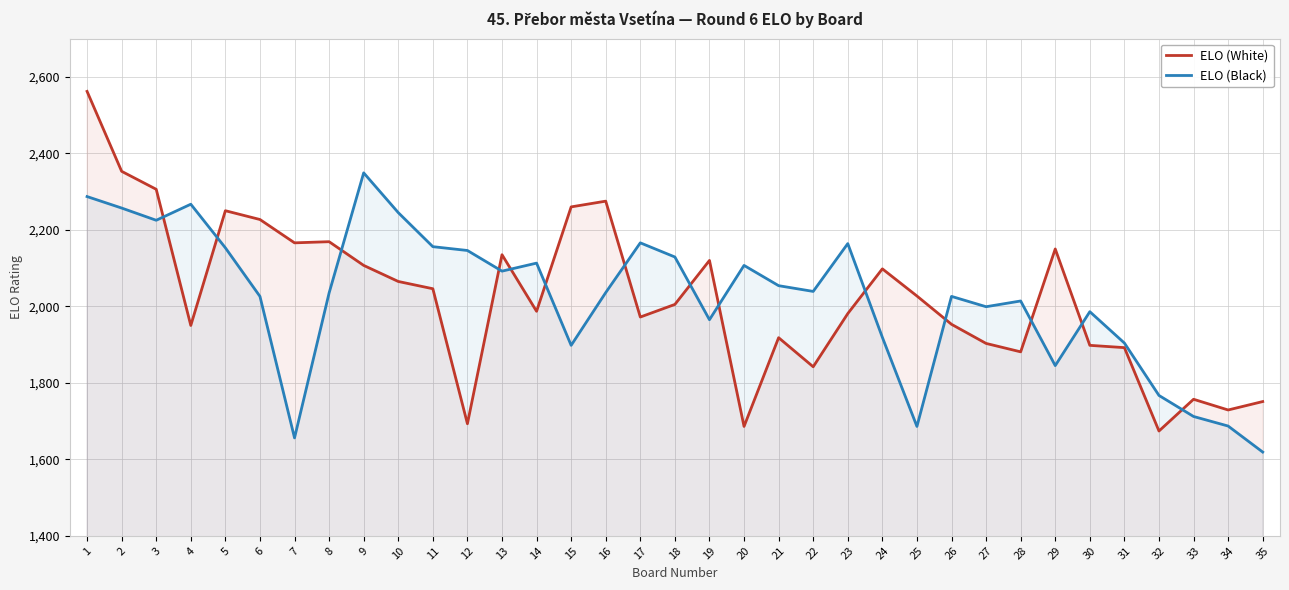

What is the total value across all series at 29?

3995